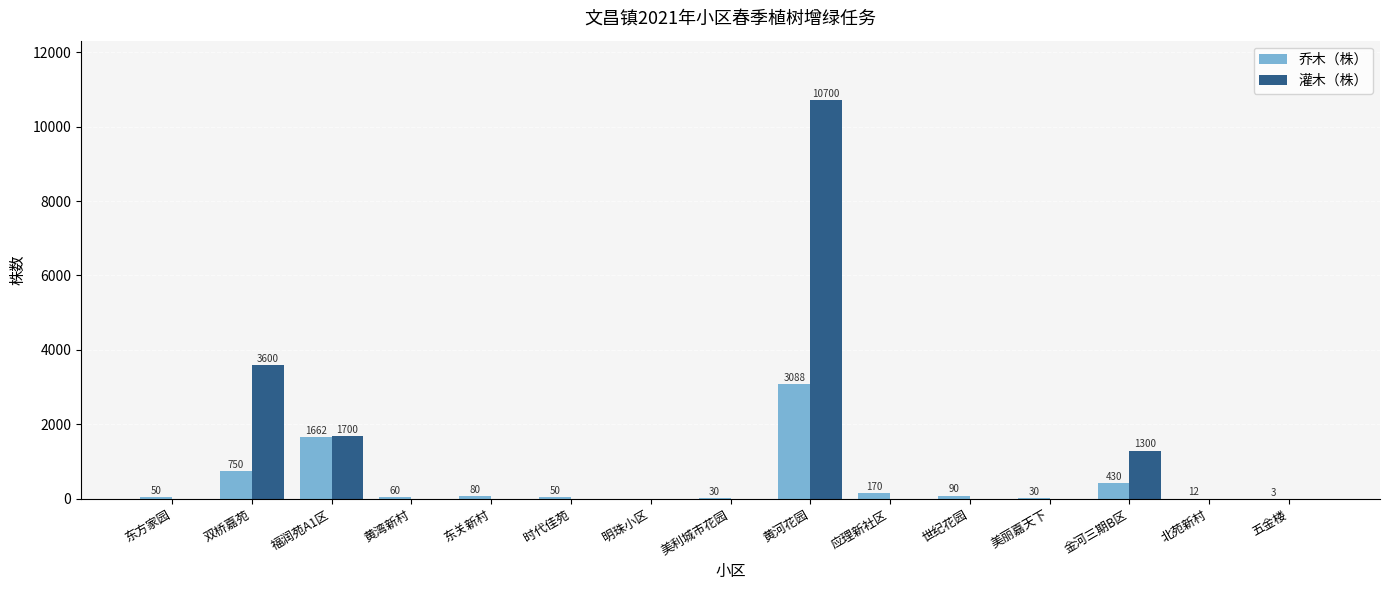

Between 双桥嘉苑 and 金河三期B区, which series saw the biggest shift?

灌木（株）